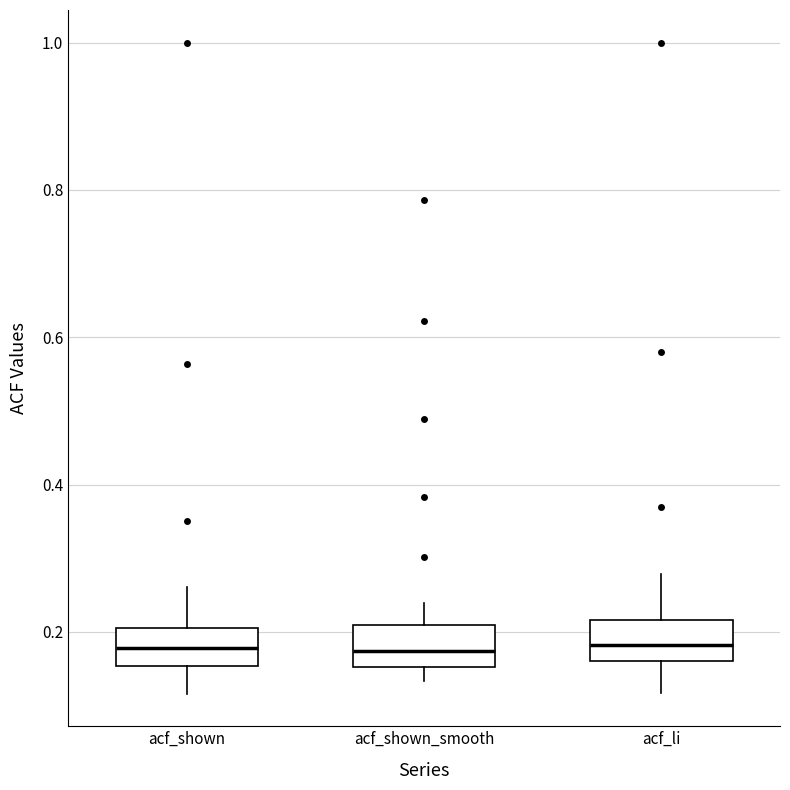

Reading left to right, read every box against the y-axis: the position of its median line, the range the box covers, and the ends of its whiskers. The values are not printed on the chart, so give them approximately, as read against the axis.

acf_shown: median 0.18, box 0.16 to 0.20, whiskers 0.12 to 0.26
acf_shown_smooth: median 0.18, box 0.16 to 0.20, whiskers 0.14 to 0.24
acf_li: median 0.18, box 0.16 to 0.22, whiskers 0.12 to 0.28